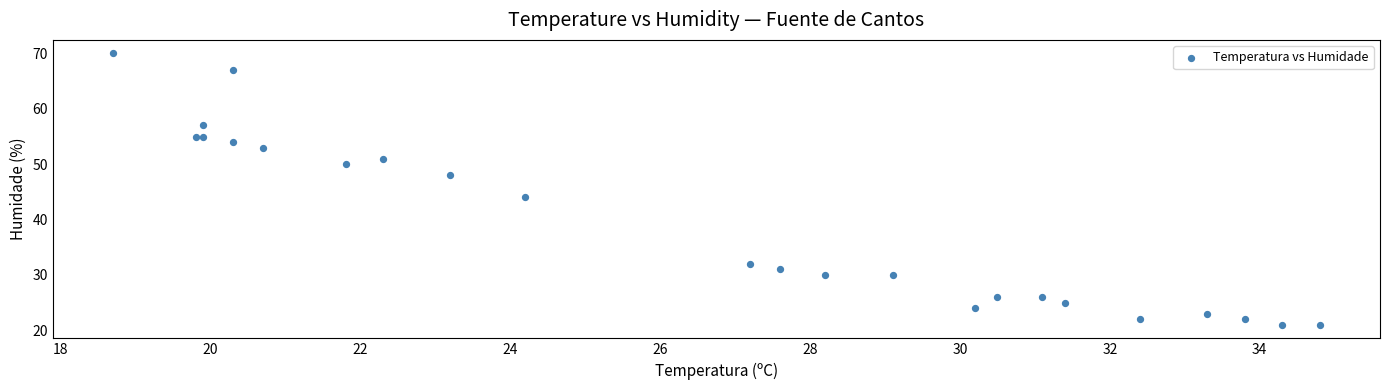

What Y value in the scatter plot is closest to 45?

44